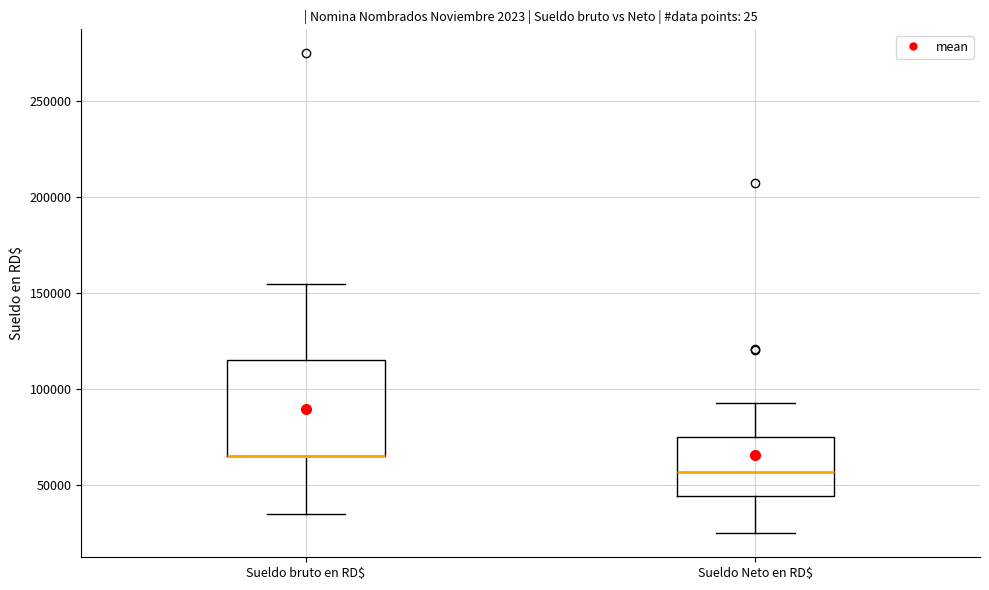

Reading left to right, transcribe this box plot: for each box, give where its median line is, the range the box spans, and where its two whiskers end, as read against the y-axis. The values are not printed on the chart, so give them approximately, as read against the axis.

Sueldo bruto en RD$: median 65000 (drawn on the box's lower edge), box 65000 to 115000, whiskers 35000 to 155000
Sueldo Neto en RD$: median 55000, box 45000 to 75000, whiskers 25000 to 95000